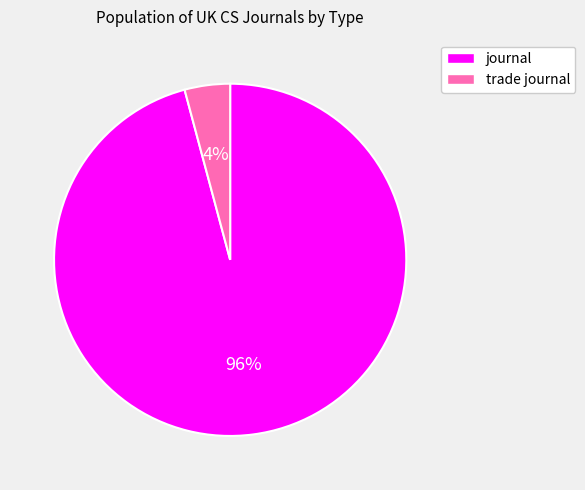

How many slices are in this pie chart?

2